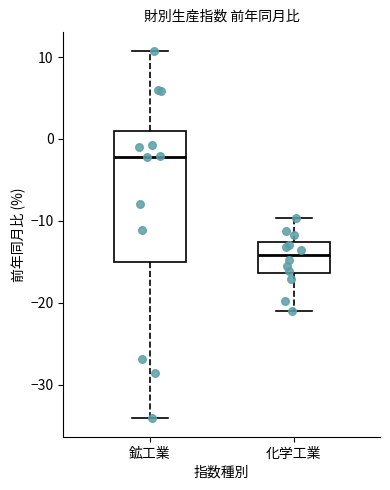

Reading left to right, read every box against the y-axis: the position of its median line, the range the box covers, and the ends of its whiskers. The values are not printed on the chart, so give them approximately, as read against the axis.

鉱工業: median -2, box -15 to 1, whiskers -34 to 11
化学工業: median -14, box -16 to -13, whiskers -21 to -10